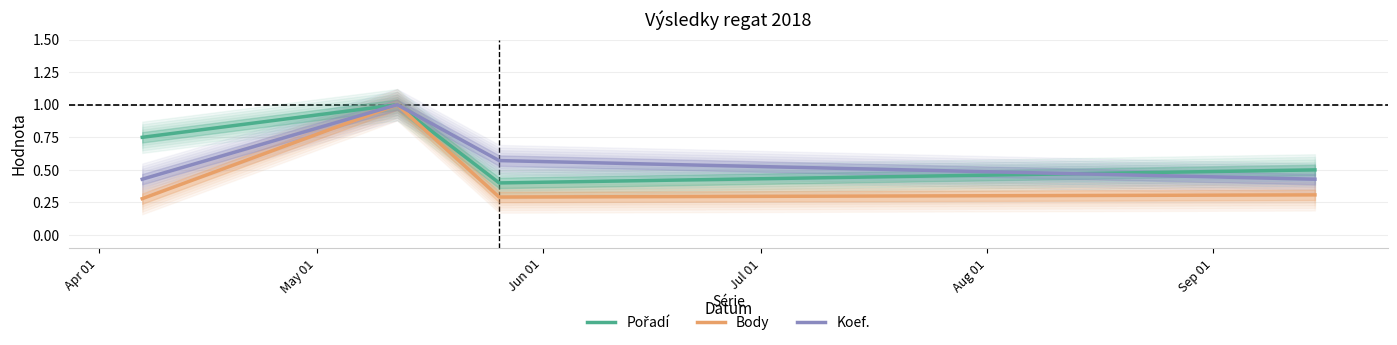

At how many categories does at least one series exceed 0?

4